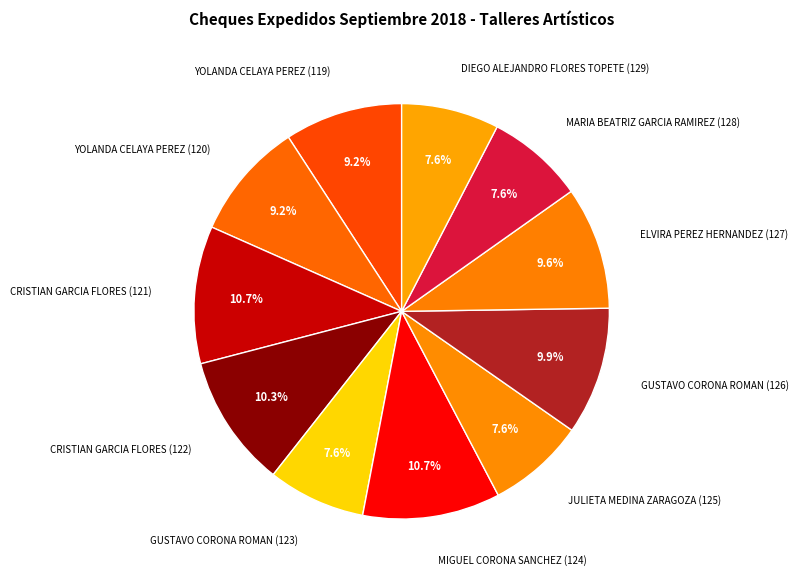

How many segments does this pie chart have?

11